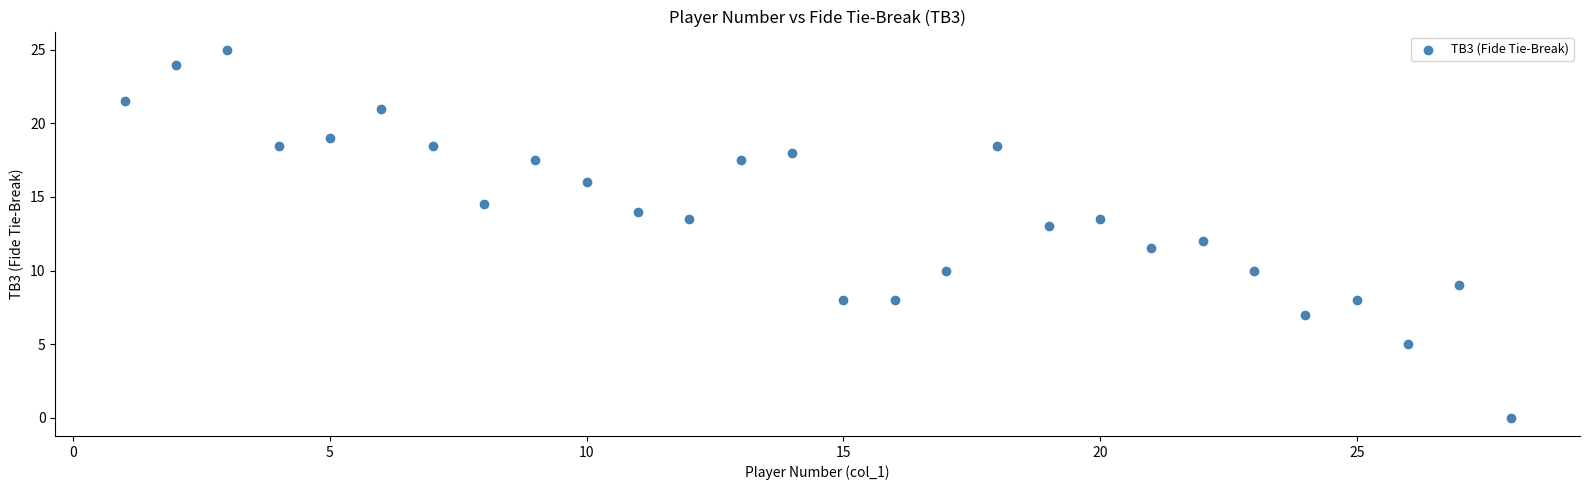

What is the range of Y values (max minus min)?

25.0